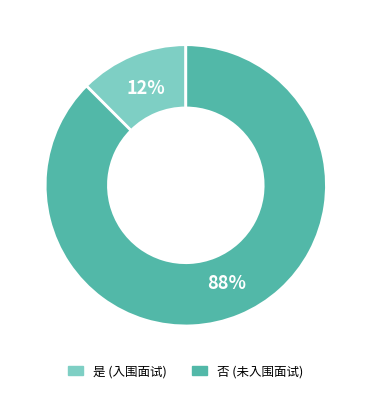

Which has a higher value, 是 or 否?

否